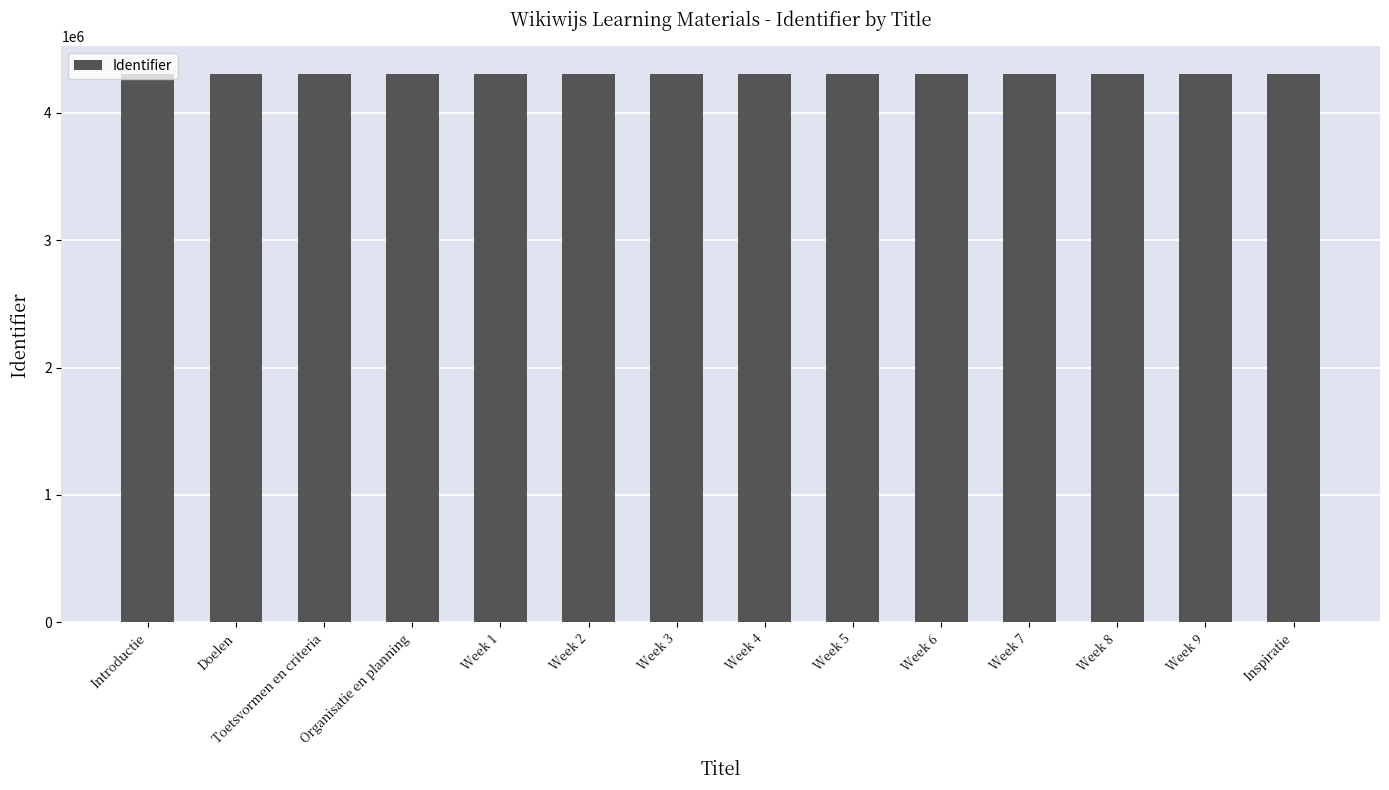

The chart shows a value of 4304930 at Week 3. True or false?

True